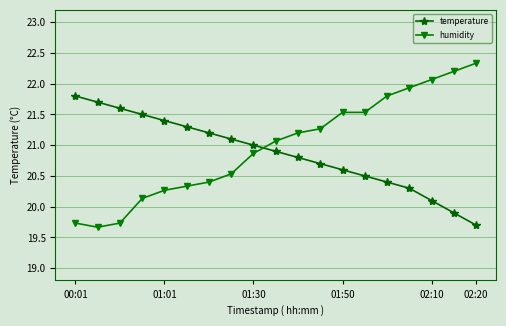

What is the value of the humidity point at the 15th from the left?

21.8